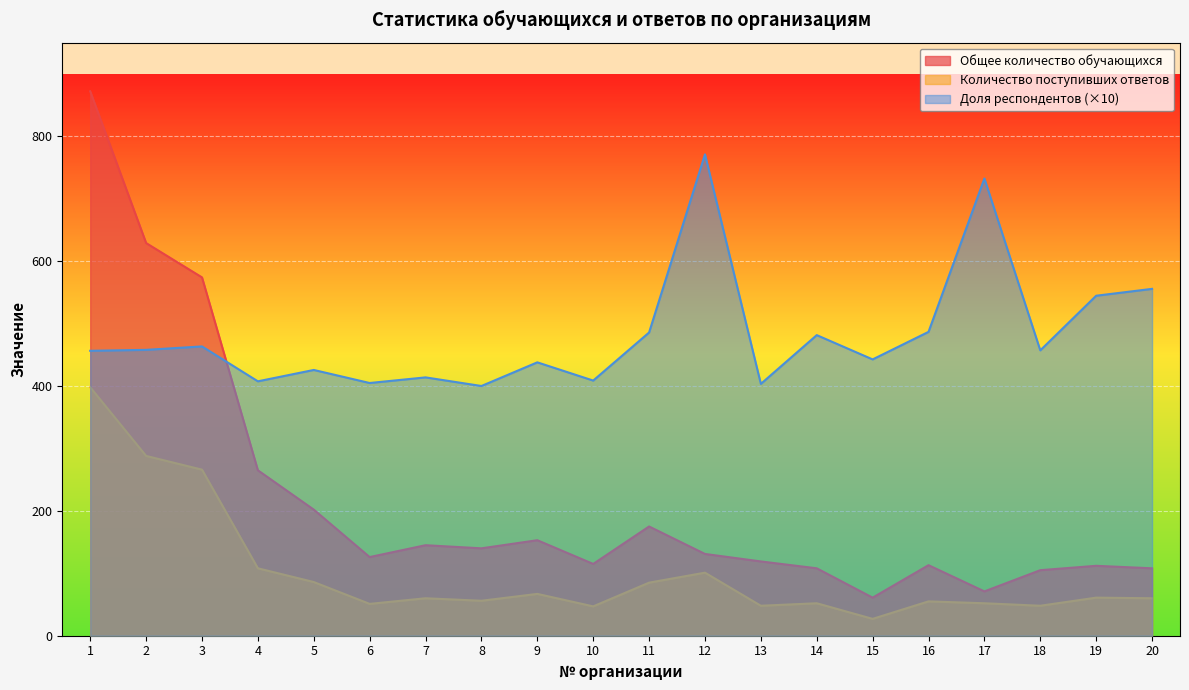

Rank the series at 11 from highest to lowest value.

Доля респондентов (×10), Общее количество обучающихся, Количество поступивших ответов